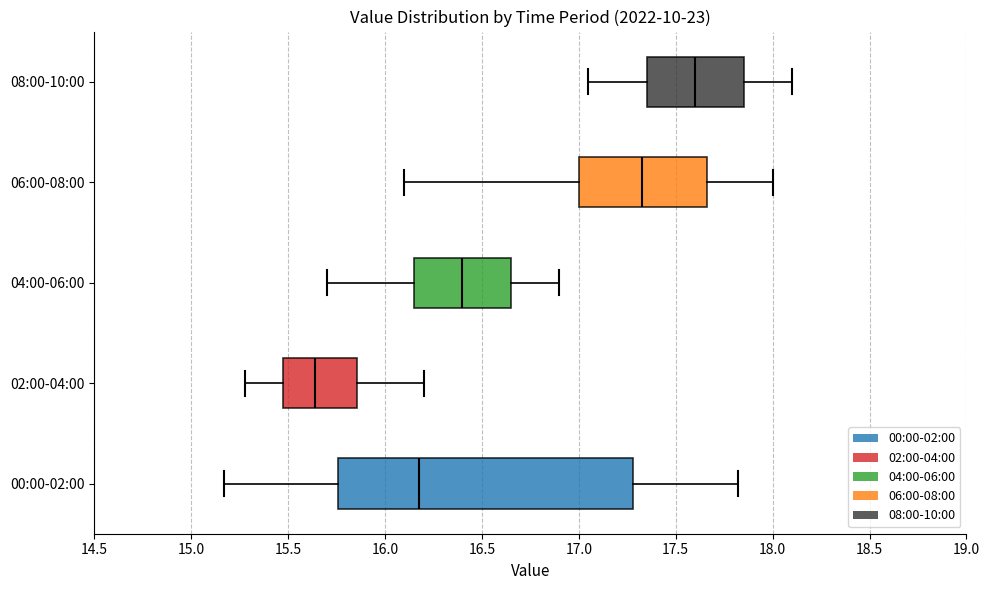

Reading bottom to top, read every box against the x-axis: the position of its median line, the range the box covers, and the ends of its whiskers. The values are not printed on the chart, so give them approximately, as read against the axis.

00:00-02:00: median 16.20, box 15.75 to 17.30, whiskers 15.15 to 17.80
02:00-04:00: median 15.65, box 15.45 to 15.85, whiskers 15.30 to 16.20
04:00-06:00: median 16.40, box 16.15 to 16.65, whiskers 15.70 to 16.90
06:00-08:00: median 17.35, box 17.00 to 17.65, whiskers 16.10 to 18.00
08:00-10:00: median 17.60, box 17.35 to 17.85, whiskers 17.05 to 18.10